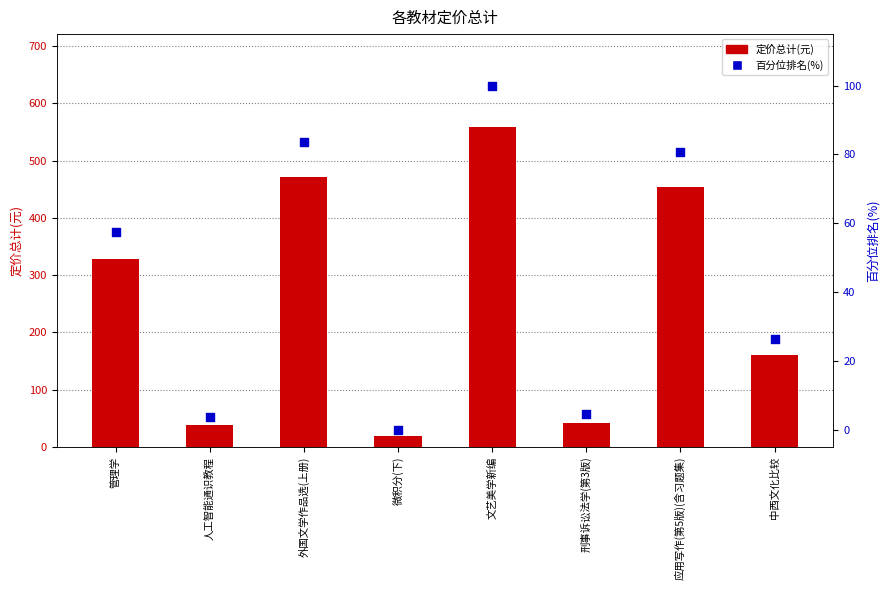

Which series has the largest total across all categories?

定价总计(元)